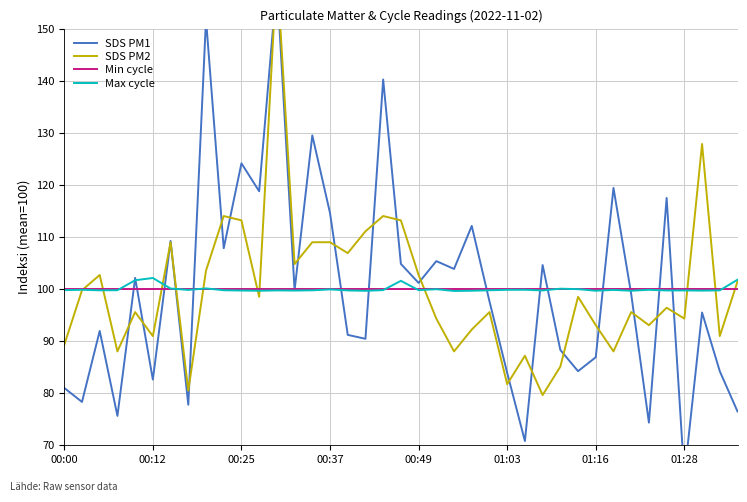

Reading left to right, extract all data points from this chart.

SDS PM1: 81.0	78.3	91.9	75.6	102.1	82.6	109.2	77.8	151.8	107.8	124.1	118.8	158.8	99.8	129.5	114.6	91.2	90.4	140.2	104.8	101.2	105.4	103.9	112.1	97.6	83.9	70.8	104.6	88.3	84.2	86.9	119.4	99.0	74.4	117.5	64.1	95.5	84.2	76.5
SDS PM2: 89.3	99.8	102.7	88.0	95.6	91.0	109.0	80.5	103.5	114.0	113.2	98.5	161.4	104.8	109.0	109.0	106.9	111.1	114.0	113.2	102.7	94.3	88.0	92.2	95.6	81.7	87.2	79.6	85.1	98.5	93.1	88.0	95.6	93.1	96.4	94.3	127.8	91.0	101.4
Min cycle: 100.0	100.0	100.0	100.0	100.0	100.0	100.0	100.0	100.0	100.0	100.0	100.0	100.0	100.0	100.0	100.0	100.0	100.0	100.0	100.0	100.0	100.0	100.0	100.0	100.0	100.0	100.0	100.0	100.0	100.0	100.0	100.0	100.0	100.0	100.0	100.0	100.0	100.0	100.0
Max cycle: 99.8	99.9	99.8	99.8	101.7	102.1	100.1	99.8	100.1	99.8	99.7	99.7	99.7	99.7	99.8	99.9	99.7	99.7	99.8	101.6	99.8	100.0	99.6	99.7	99.8	99.8	99.9	99.7	100.1	100.0	99.7	99.8	99.7	99.9	99.7	99.7	99.7	99.7	101.8